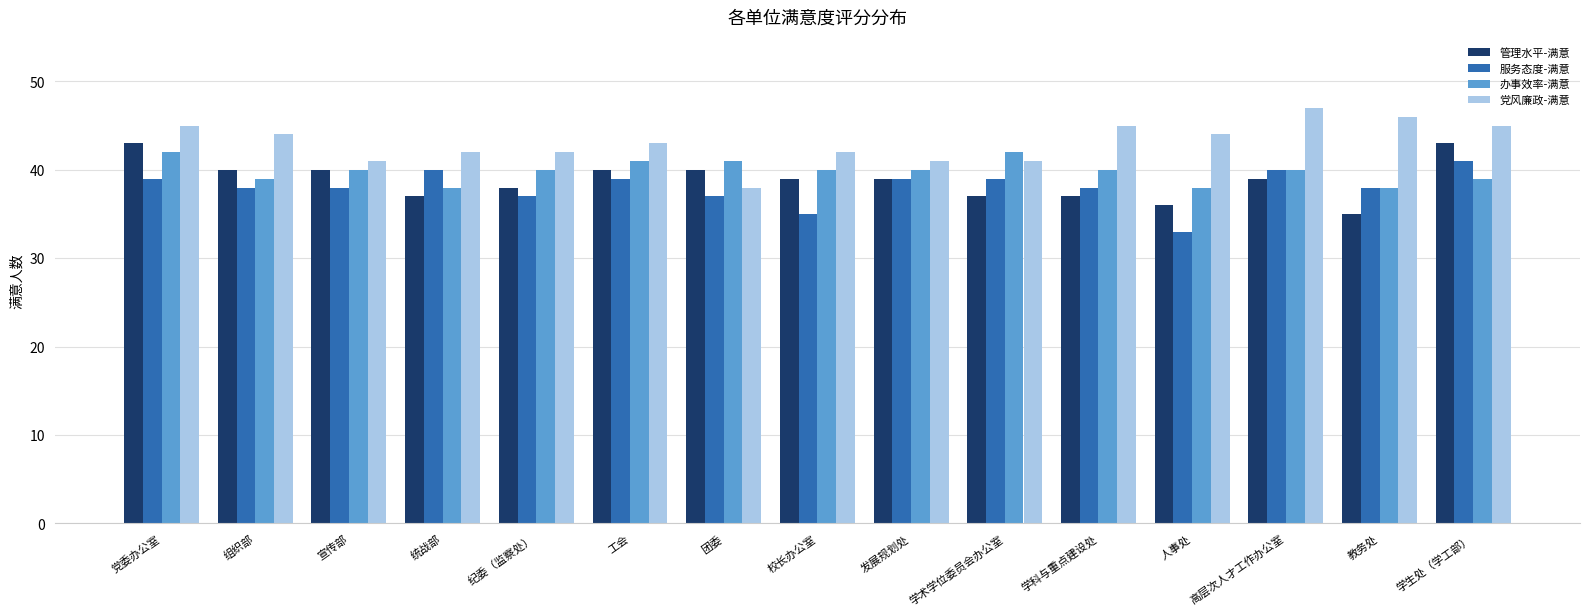

What is the maximum value for 党风廉政-满意?

47